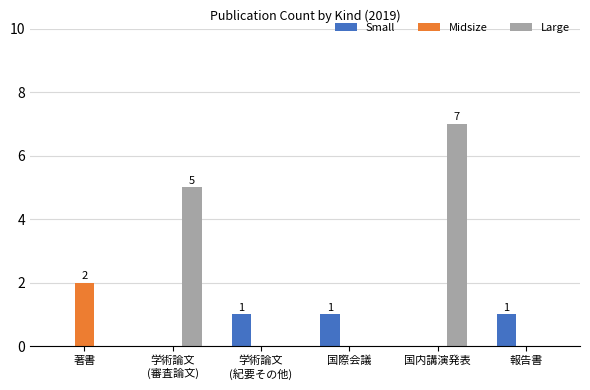

At which category is the sum across all series the highest?

国内講演発表